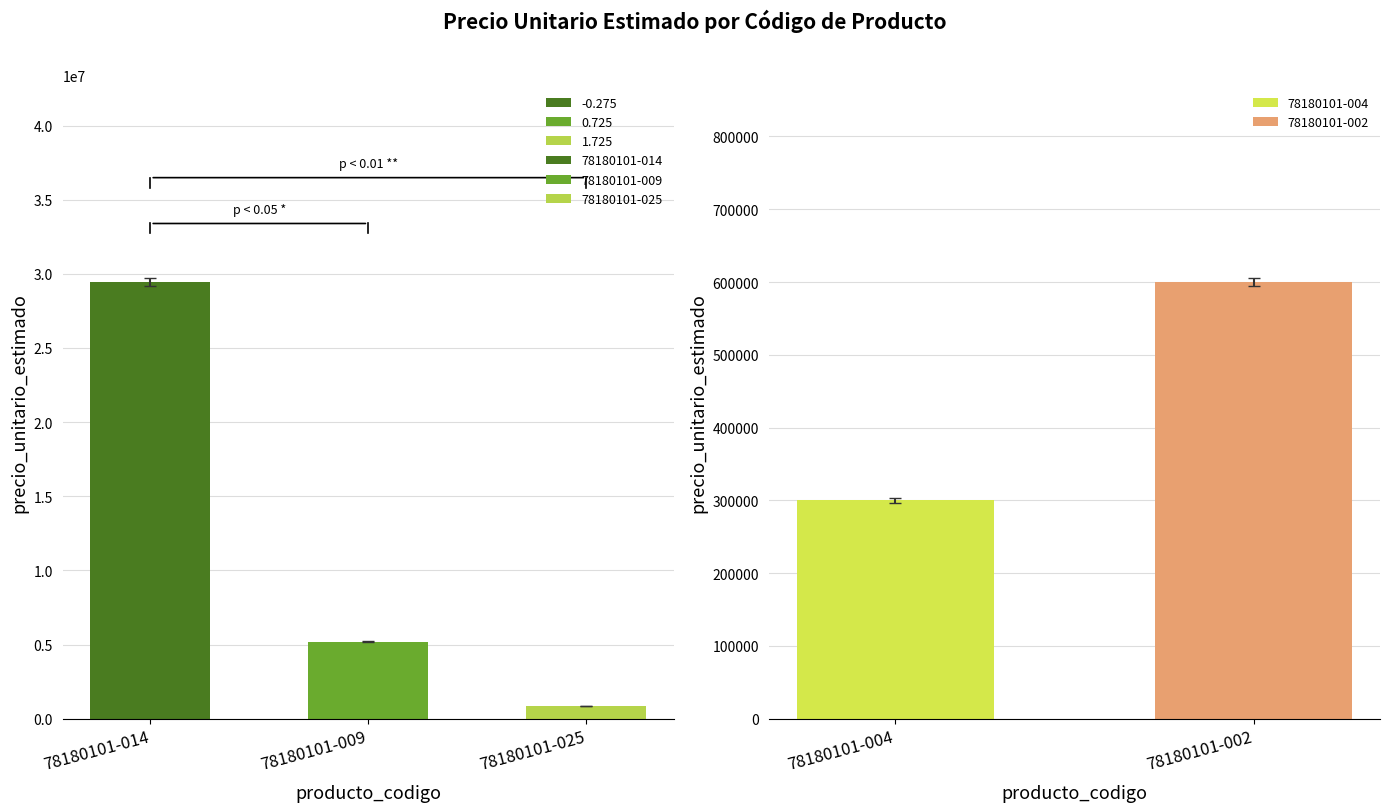

What is the average value?

3309091